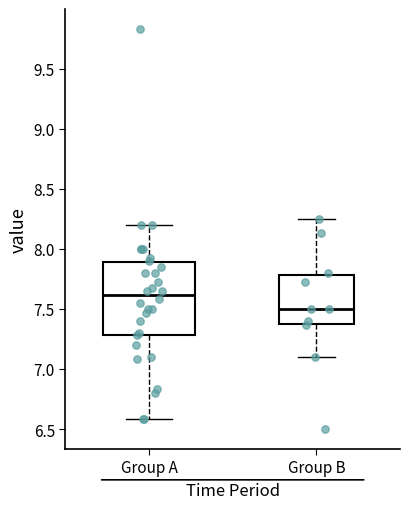

Reading left to right, read every box against the y-axis: the position of its median line, the range the box covers, and the ends of its whiskers. The values are not printed on the chart, so give them approximately, as read against the axis.

Group A: median 7.60, box 7.30 to 7.90, whiskers 6.60 to 8.20
Group B: median 7.50, box 7.40 to 7.80, whiskers 7.10 to 8.25